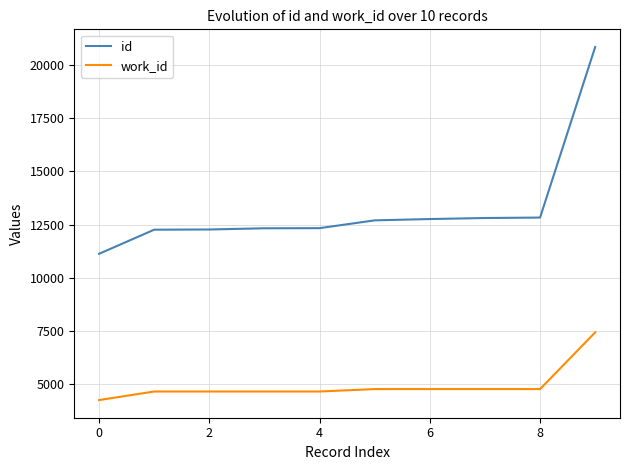

True or false: id and work_id intersect in this chart.

False